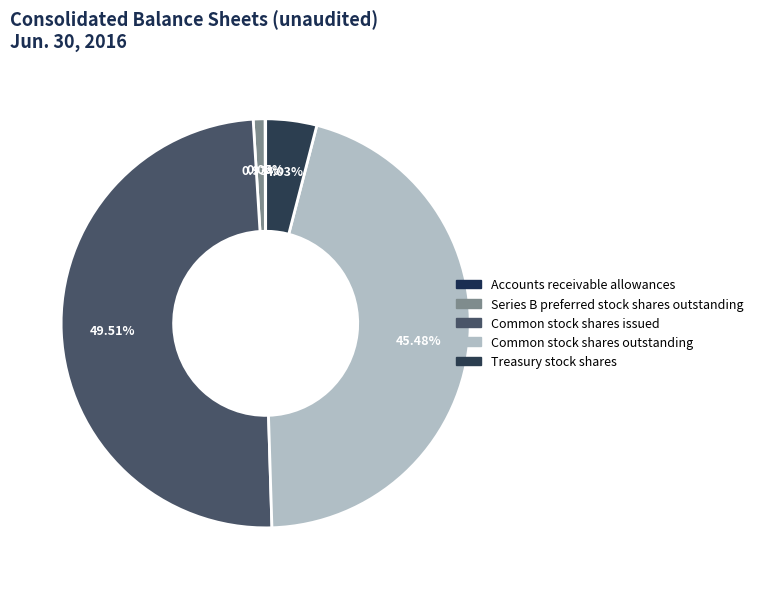

Which category has the biggest portion of the pie?

Common stock shares issued